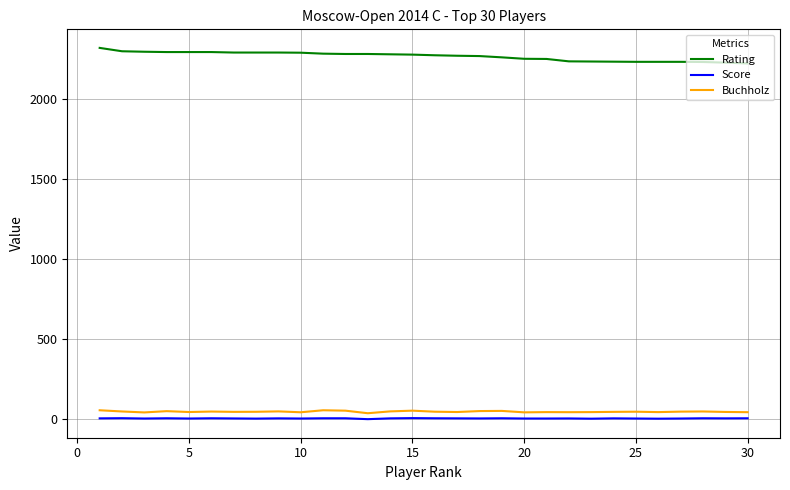

True or false: Score and Buchholz intersect in this chart.

False